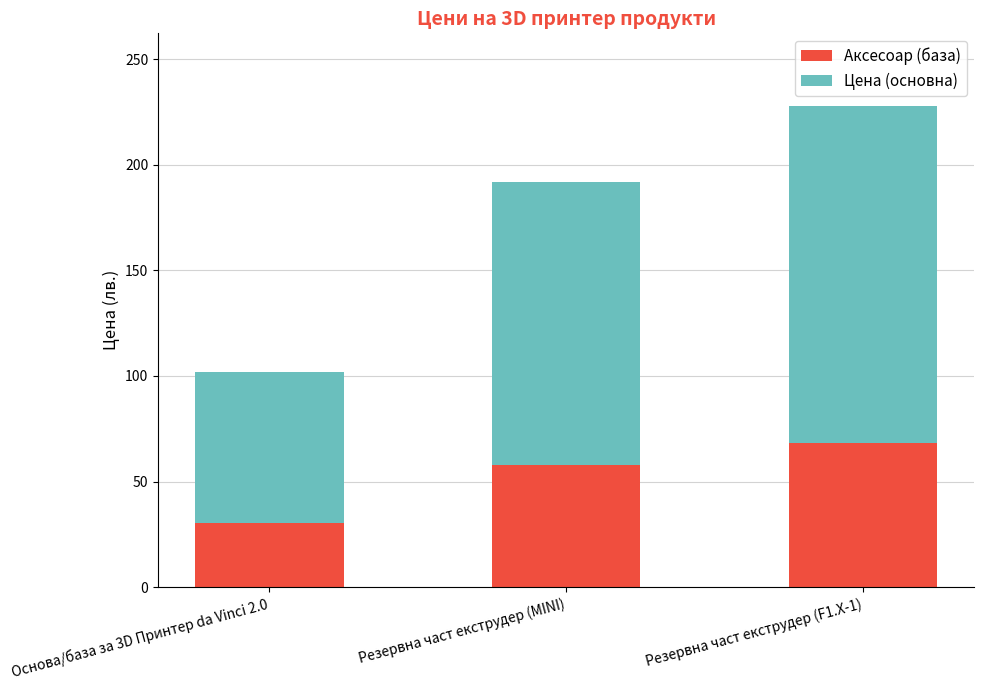

At which label is Аксесоар (база) closest to 49?

Резервна част екструдер (MINI)